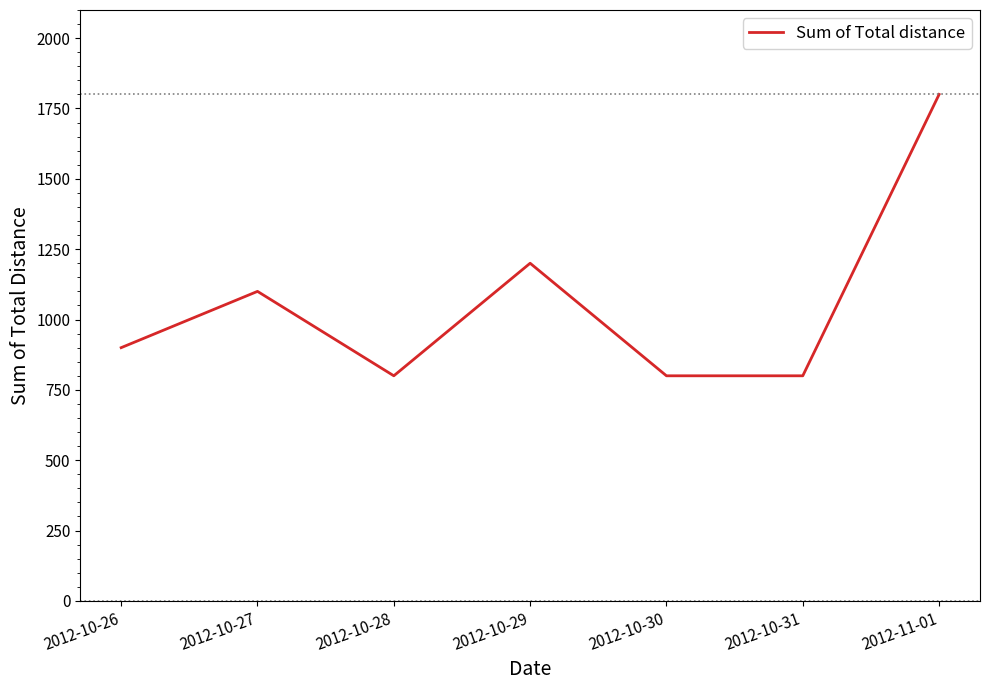

Reading left to right, list all the values displayed in this chart.

2012-10-26=900	2012-10-27=1100	2012-10-28=800	2012-10-29=1200	2012-10-30=800	2012-10-31=800	2012-11-01=1800